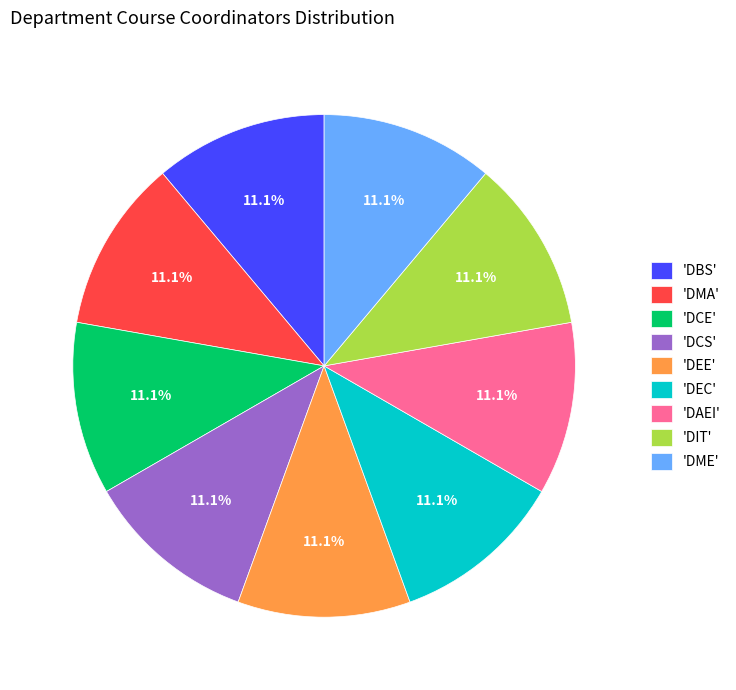

What portion of the pie excludes 'DEE'?

88.9%